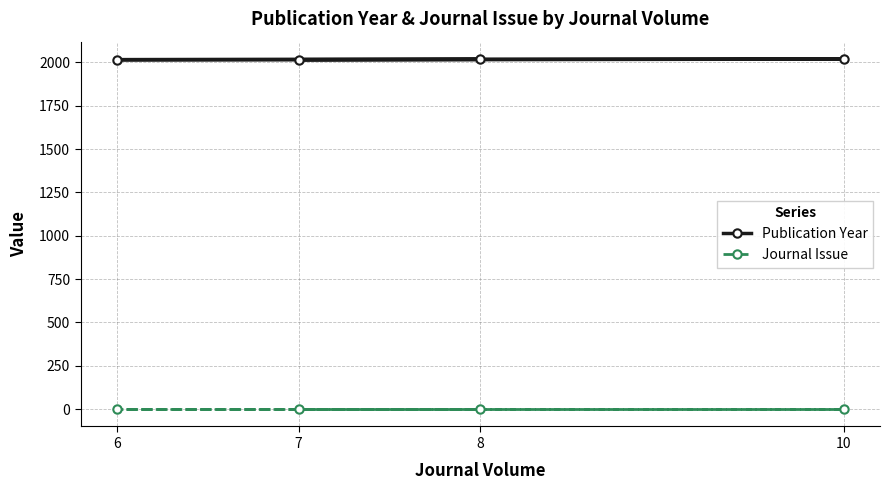

What is the approximate value of Journal Issue at 8?

1